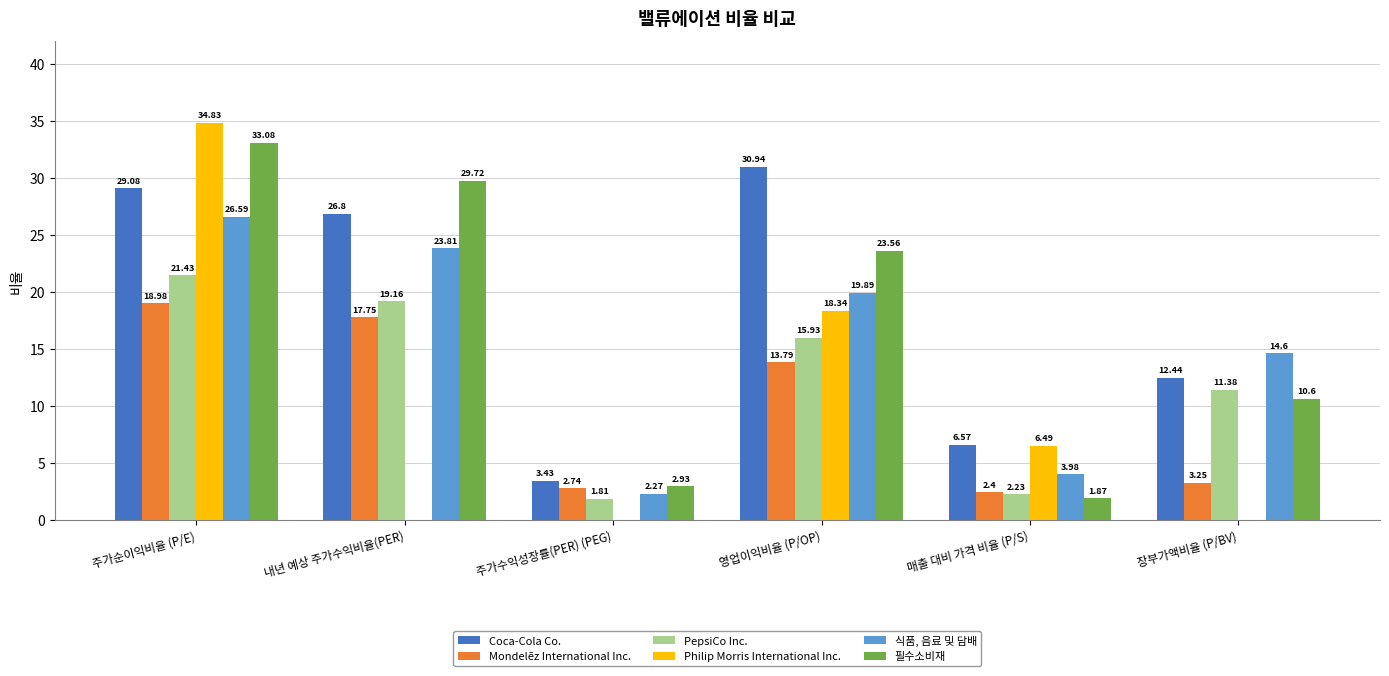

Which series changed the most between 주가수익성장률(PER) (PEG) and 영업이익비율 (P/OP)?

Coca-Cola Co.